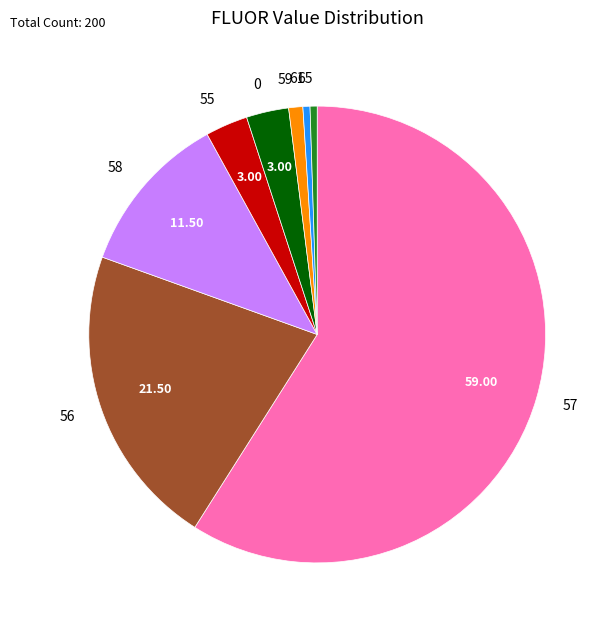

Between 55 and 61, which is larger?

55